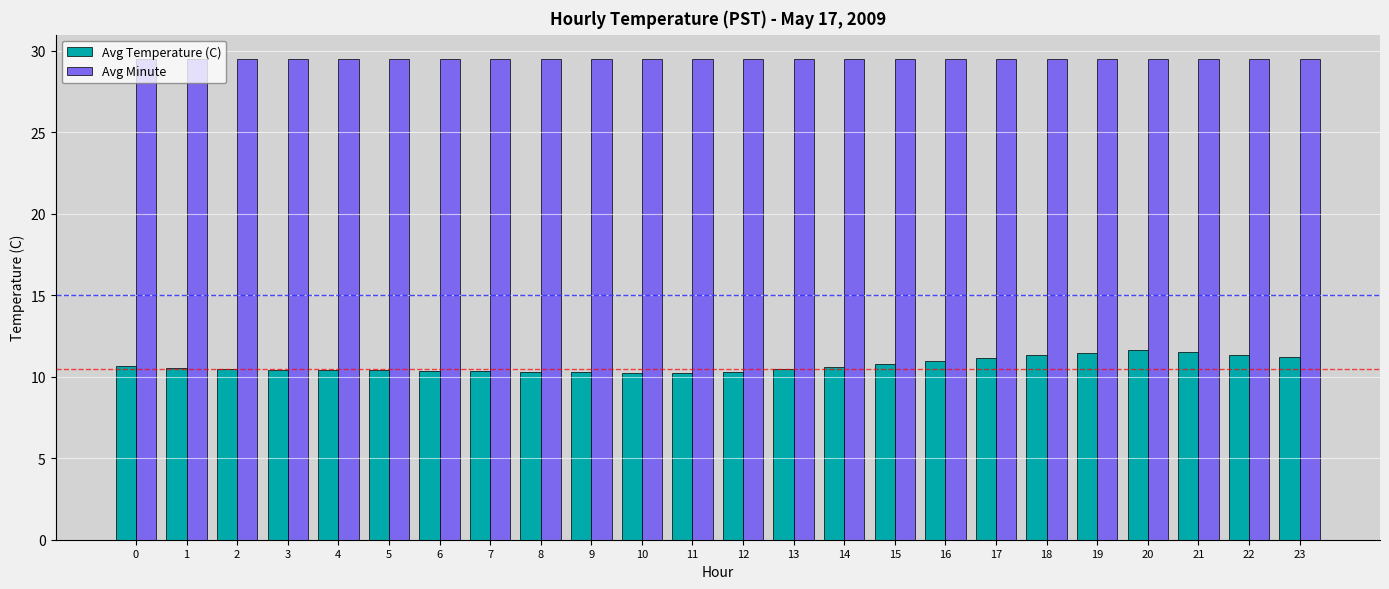

List the series in order of their peak value, lowest first.

Avg Temperature (C), Avg Minute